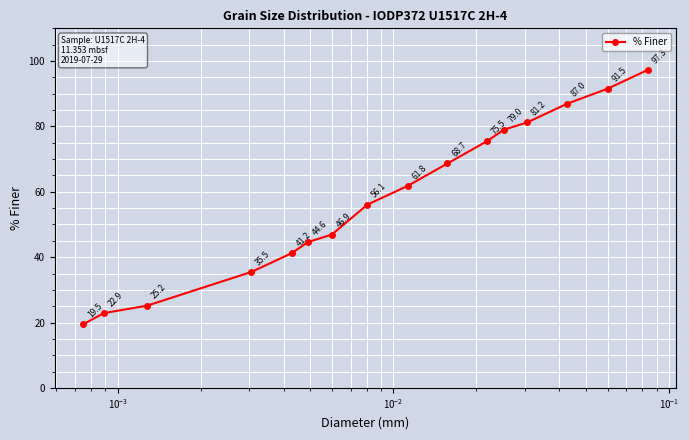

What is the sum of all values?

933.7